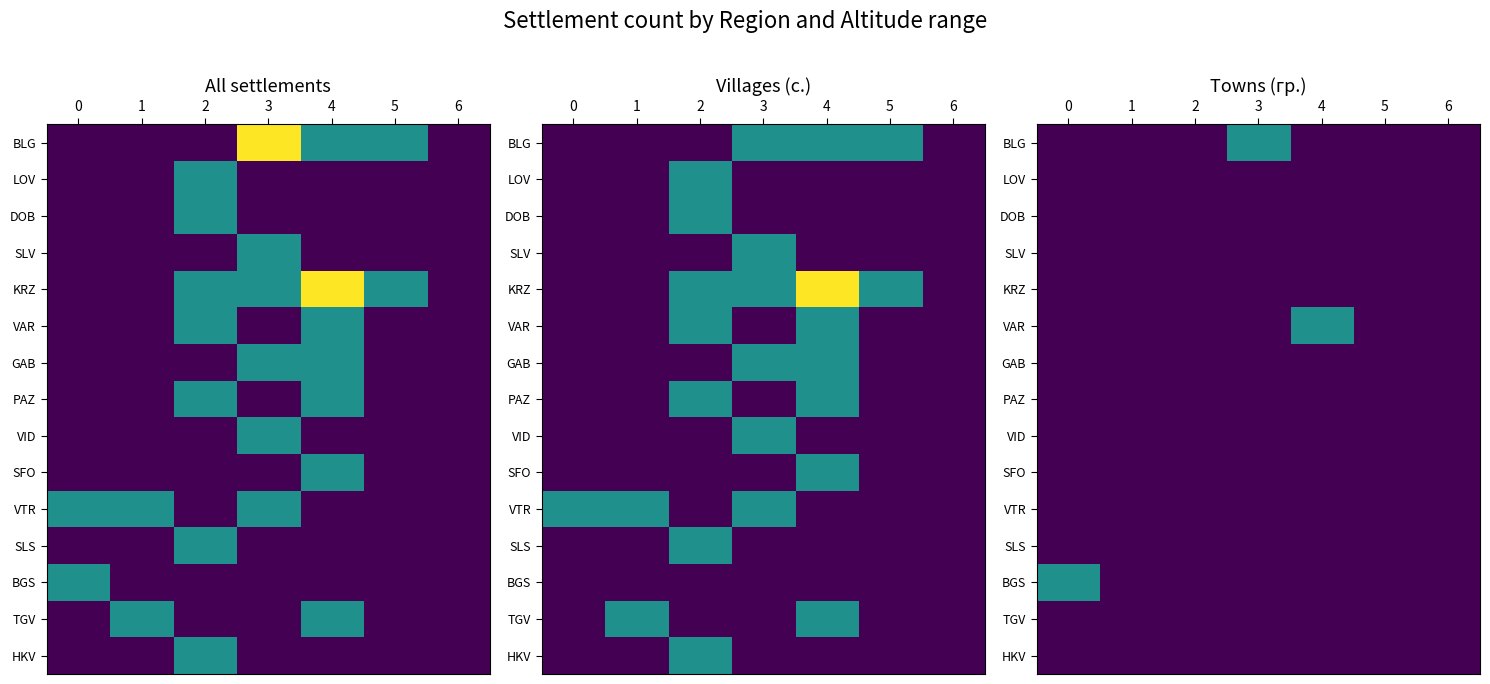

Rank the series by their maximum value, from highest to lowest.

BLG, VAR, BGS, LOV, DOB, SLV, KRZ, GAB, PAZ, VID, SFO, VTR, SLS, TGV, HKV